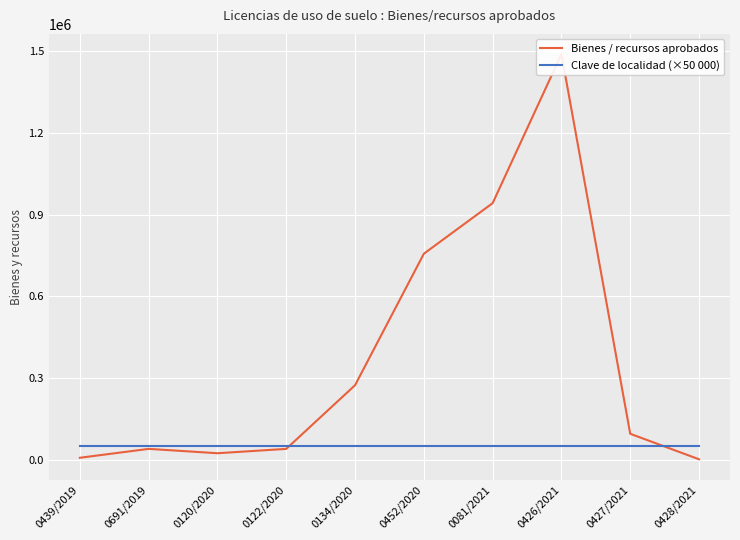

Is it true that Bienes / recursos aprobados equals 512217.5 at 0452/2020?

False